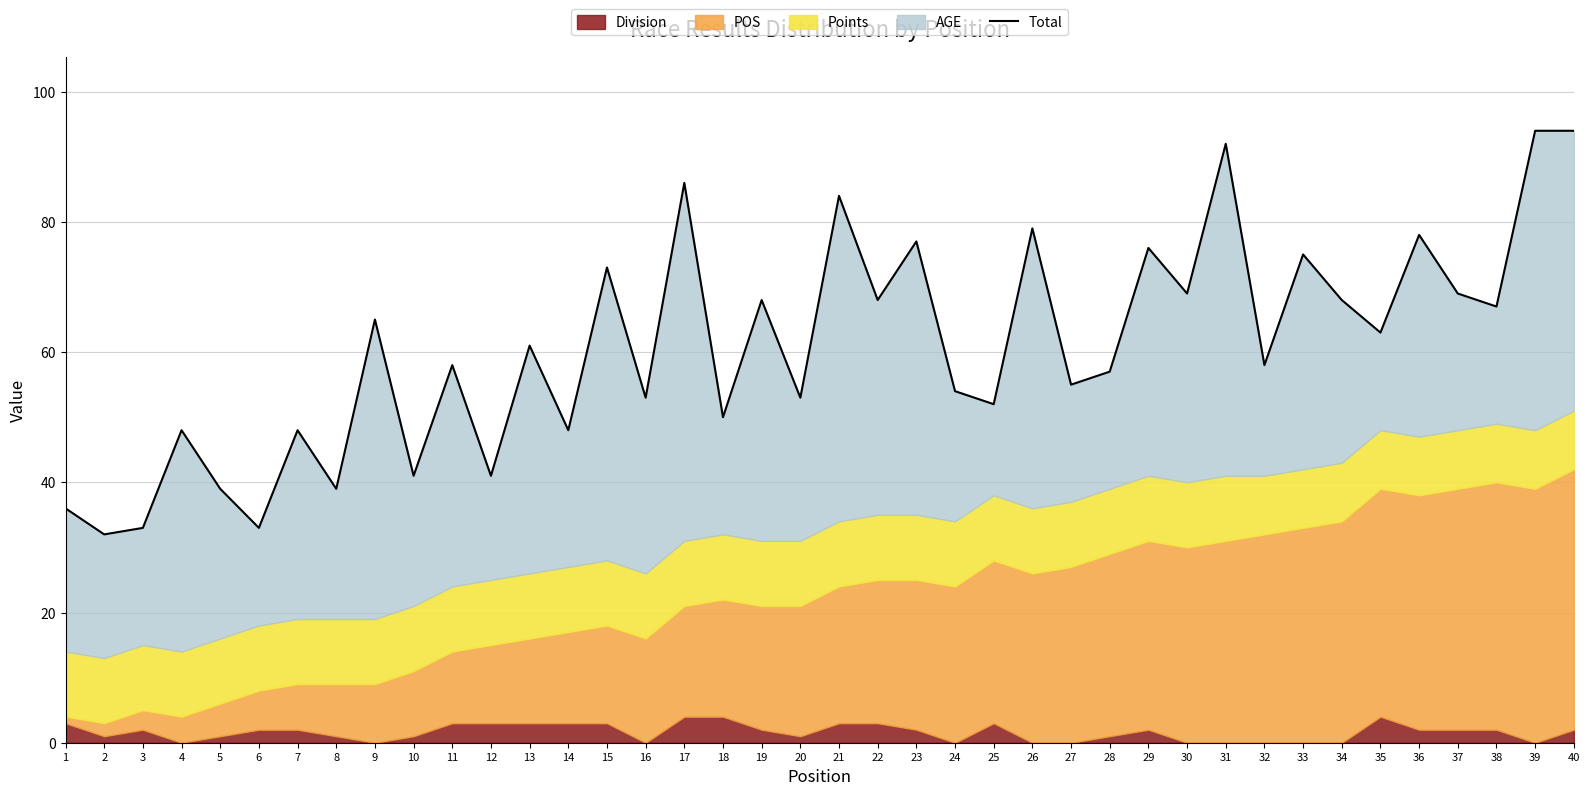

Reading left to right, transcribe all the data shown in this chart.

1=36	2=32	3=33	4=48	5=39	6=33	7=48	8=39	9=65	10=41	11=58	12=41	13=61	14=48	15=73	16=53	17=86	18=50	19=68	20=53	21=84	22=68	23=77	24=54	25=52	26=79	27=55	28=57	29=76	30=69	31=92	32=58	33=75	34=68	35=63	36=78	37=69	38=67	39=94	40=94